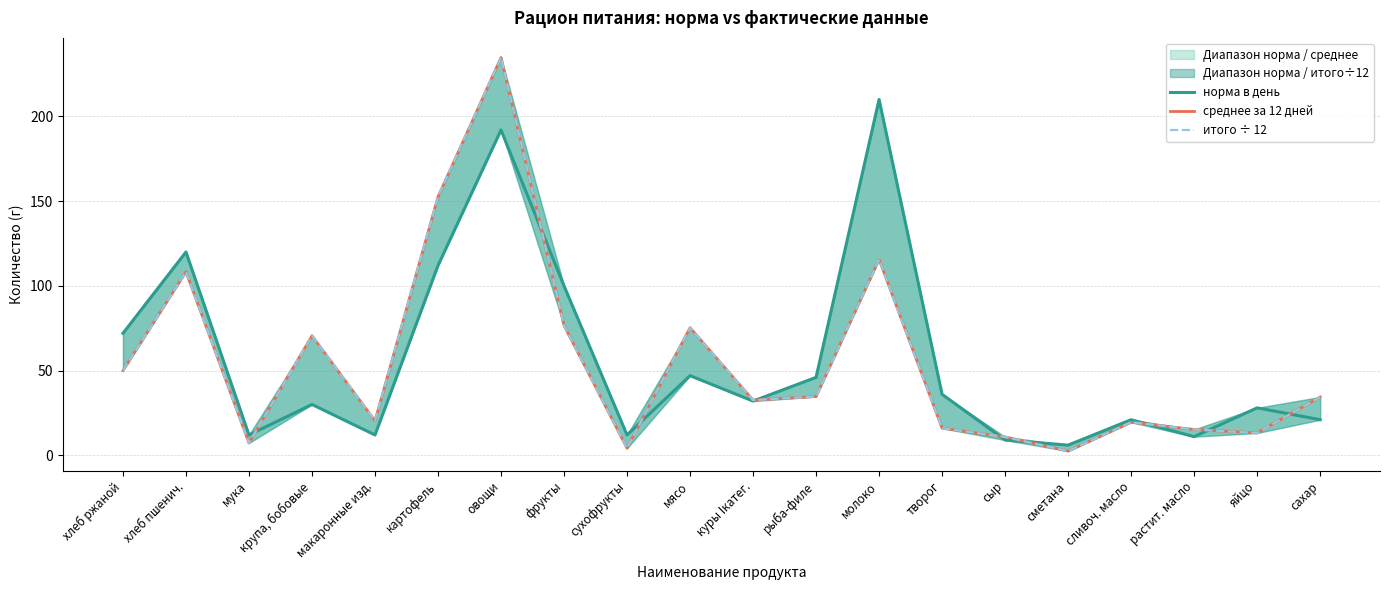

What are all the series names shown in the legend?

норма в день, среднее за 12 дней, итого ÷ 12